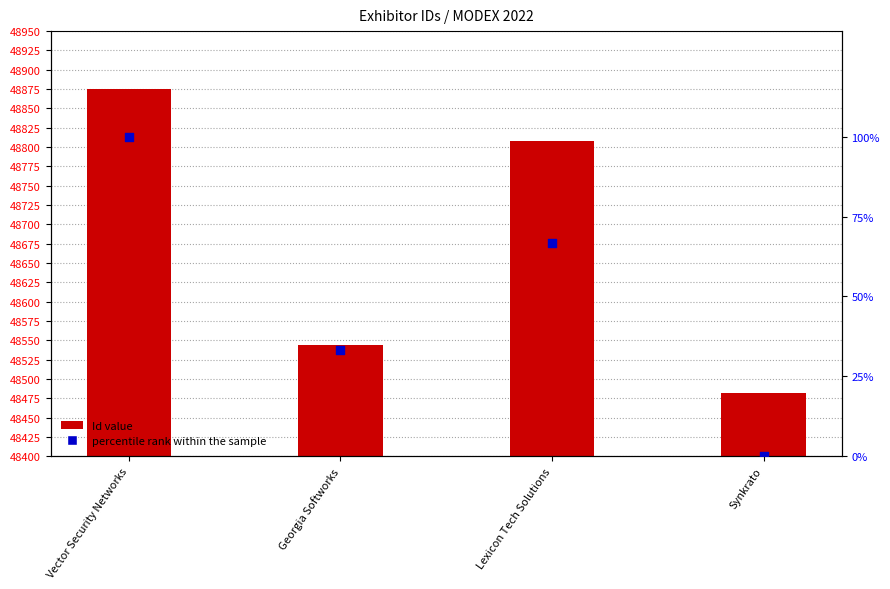

What are all the series names shown in the legend?

Id value, percentile rank within the sample